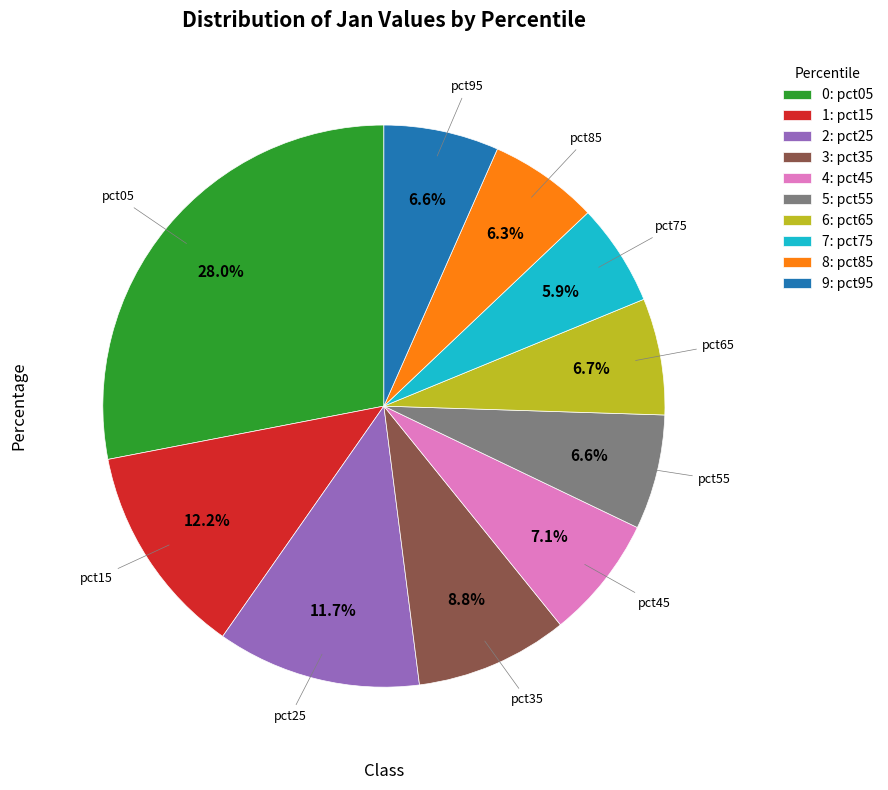

How many segments does this pie chart have?

10